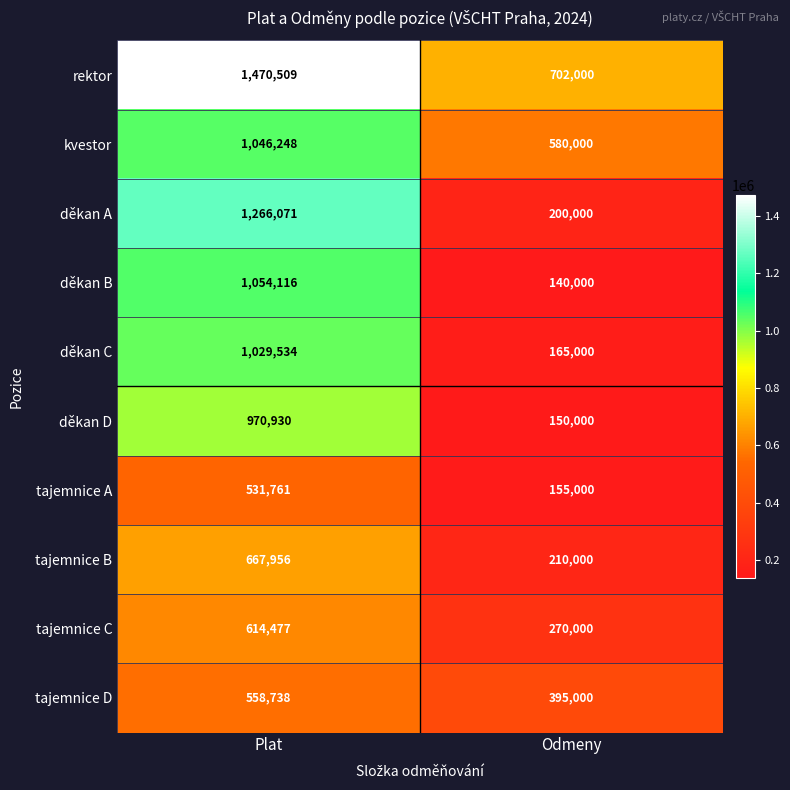

Which series changed the most between Plat and Odmeny?

děkan A